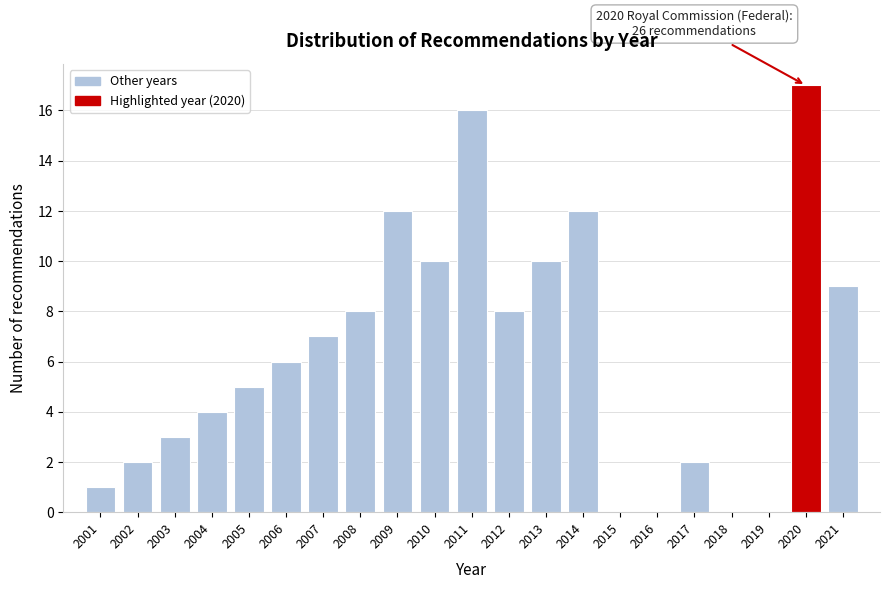

Which range on the x-axis has the tallest bar?

2019.5 to 2020.5